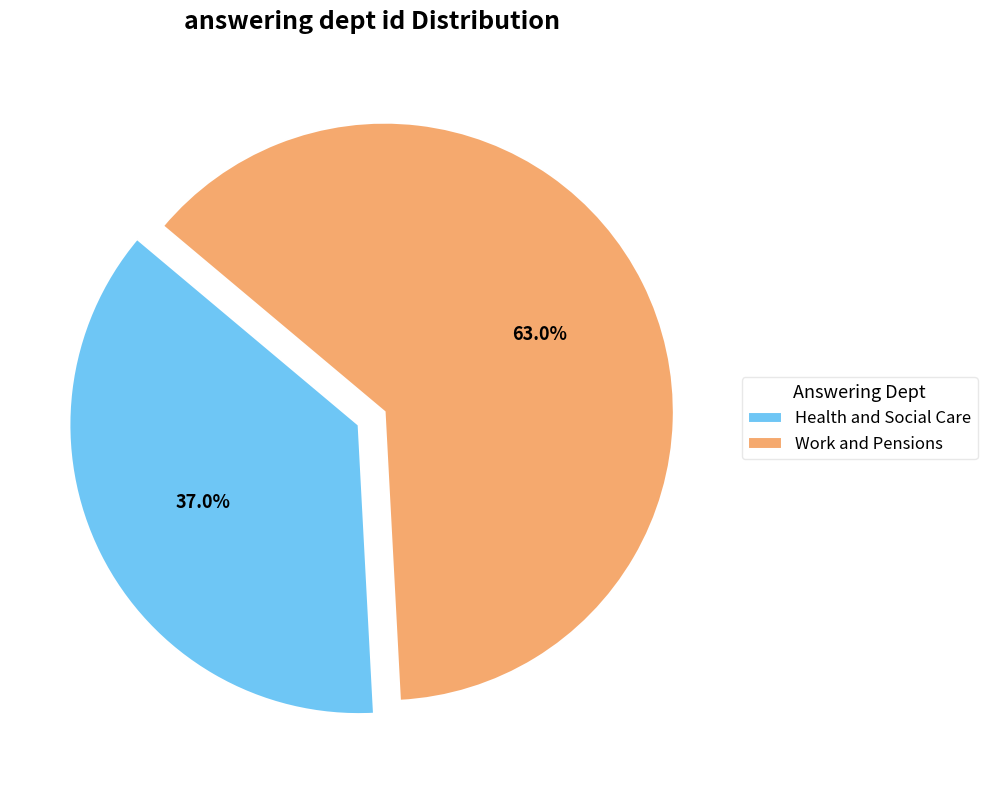

Which category has the smallest portion of the pie?

Health and Social Care